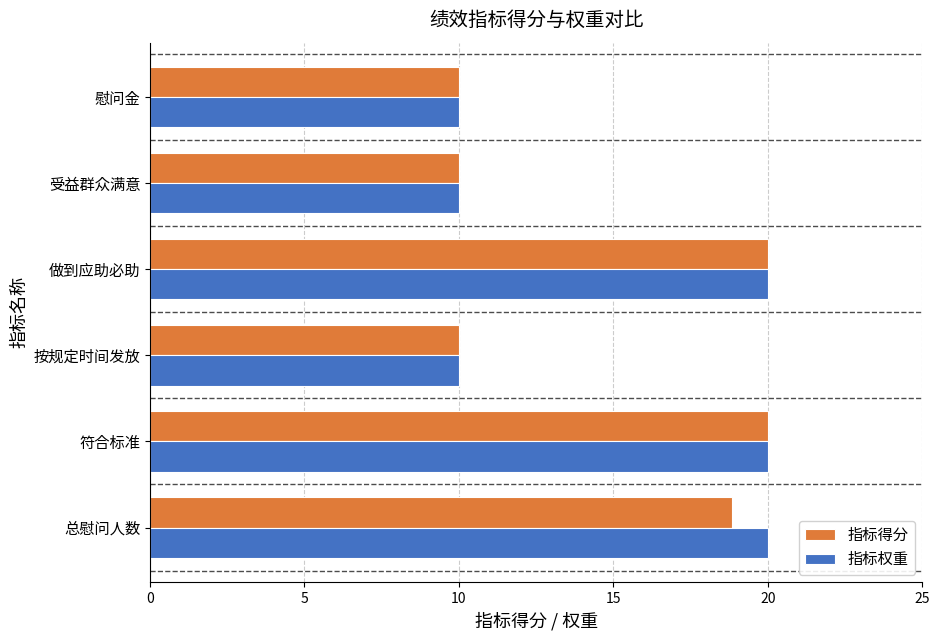

True or false: 指标得分 has a value of 6.0 at 总慰问人数.

False